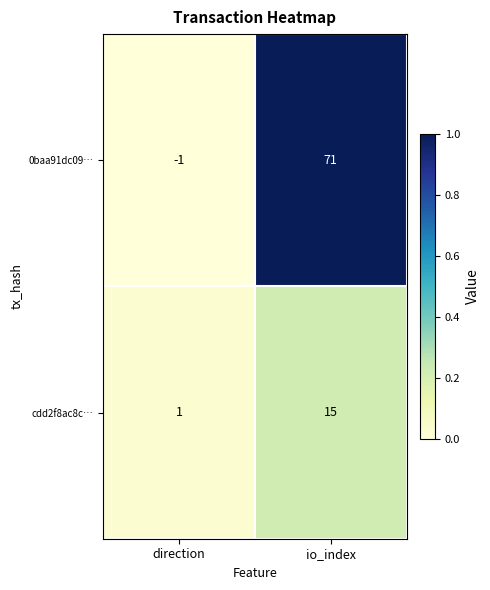

Reading right to left, list all the values displayed in this chart.

0baa91dc09…: io_index=71	direction=-1
cdd2f8ac8c…: io_index=15	direction=1